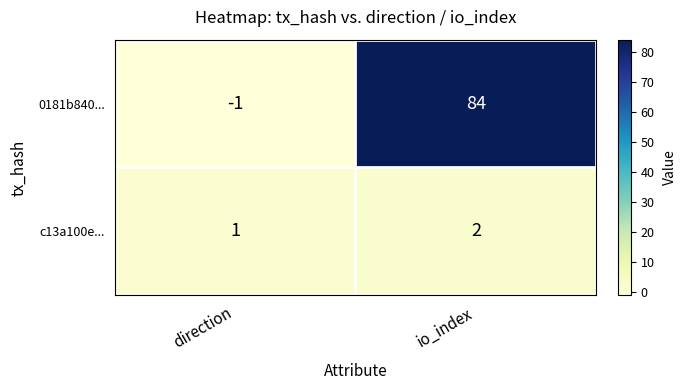

What is the difference between the highest and lowest values at direction?

2